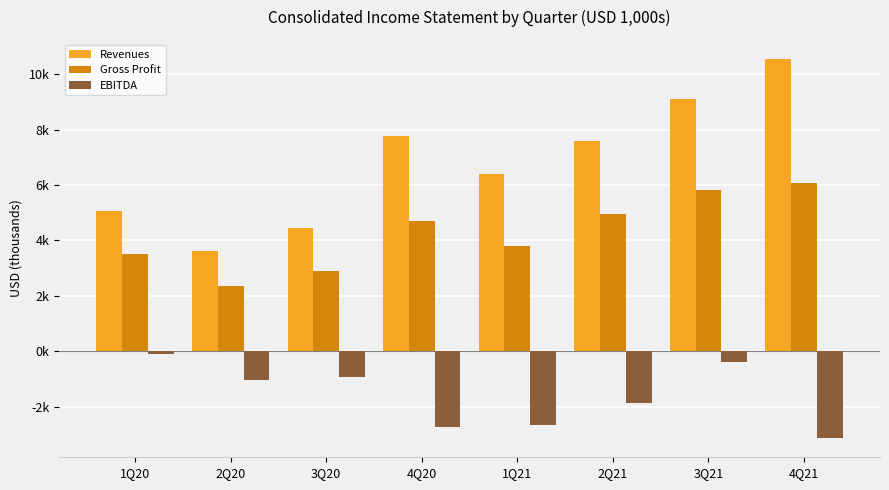

Rank the series at 1Q20 from lowest to highest value.

EBITDA, Gross Profit, Revenues